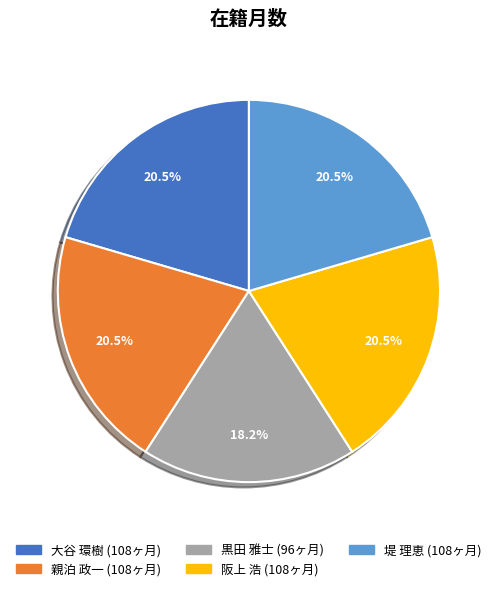

Is there a majority slice in this chart?

No